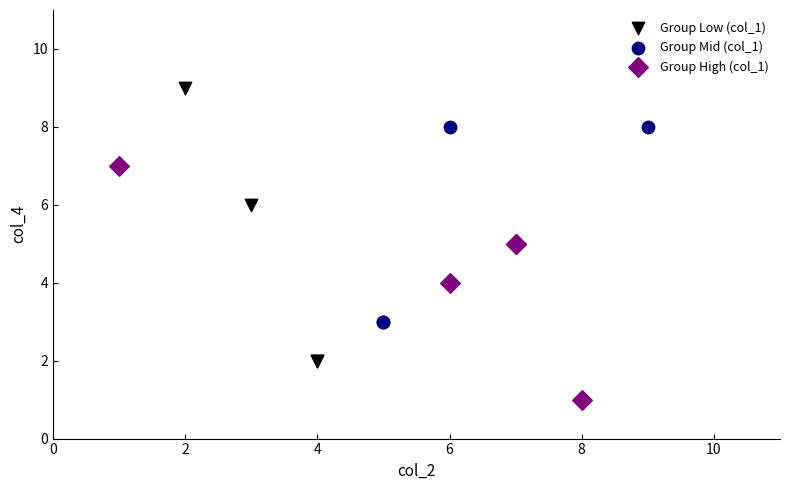

Which series reaches the minimum Y coordinate?

Group High (col_1)